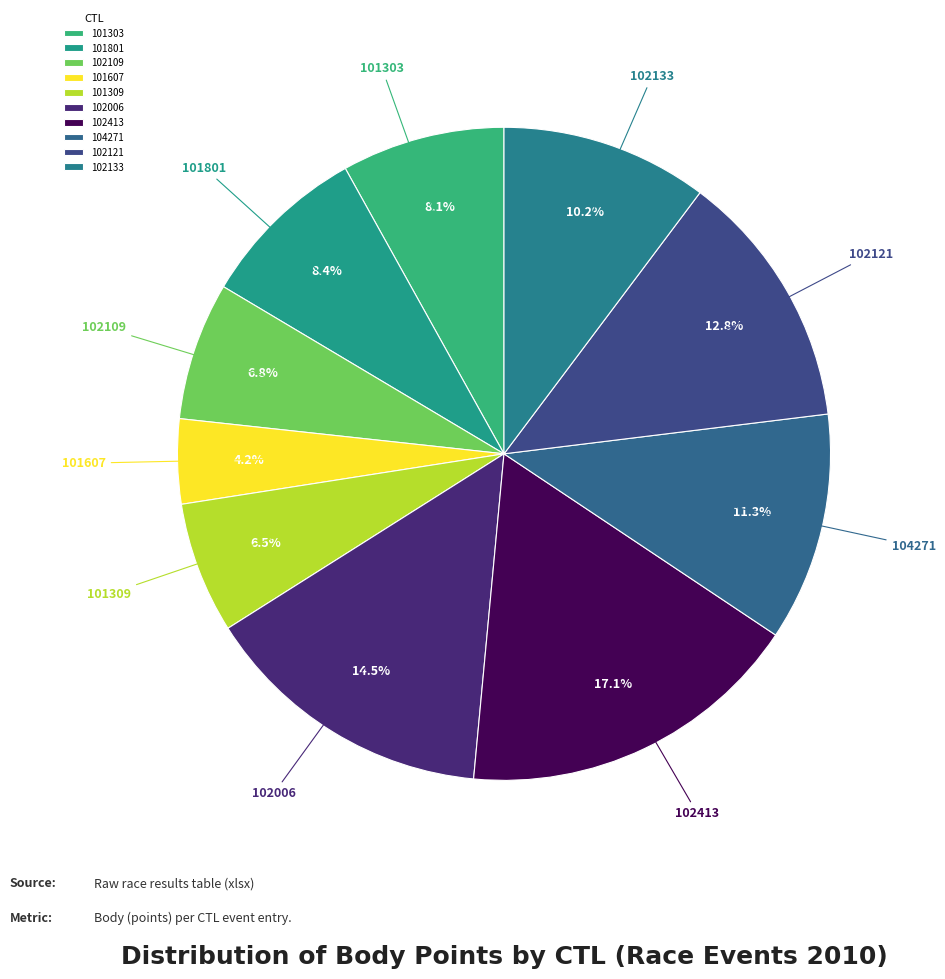

How many segments does this pie chart have?

10